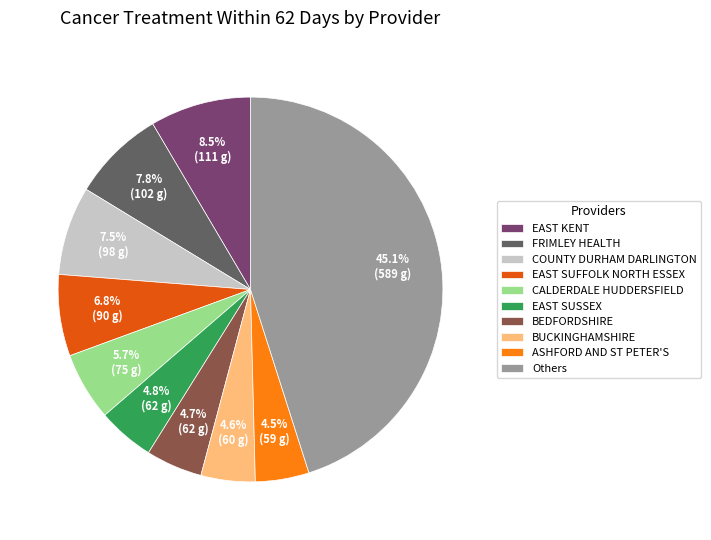

Is there a majority slice in this chart?

No